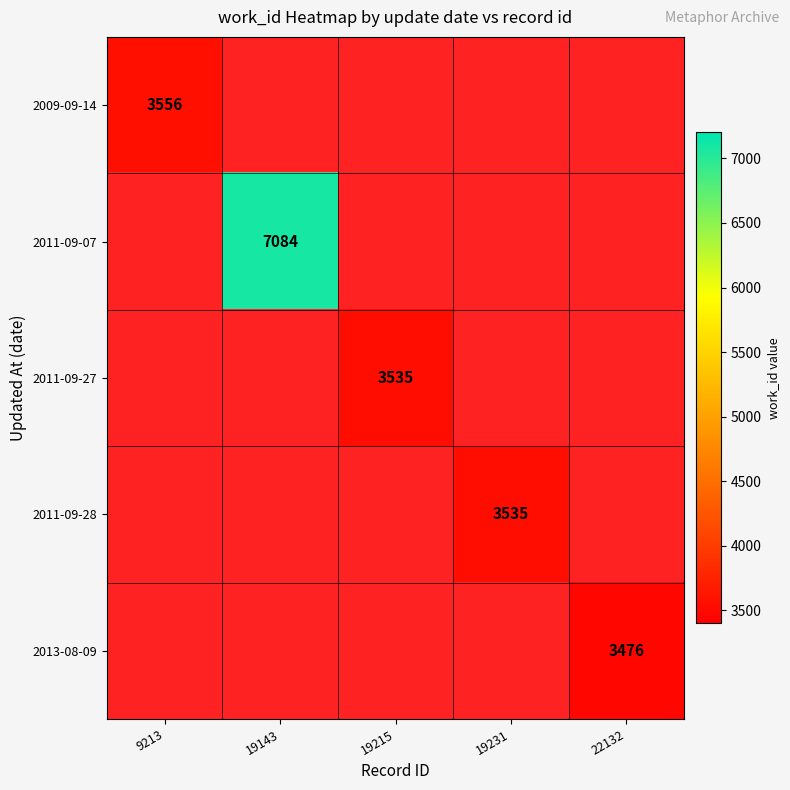

Is it true that 2011-09-07 equals 7084.0 at 19143?

True